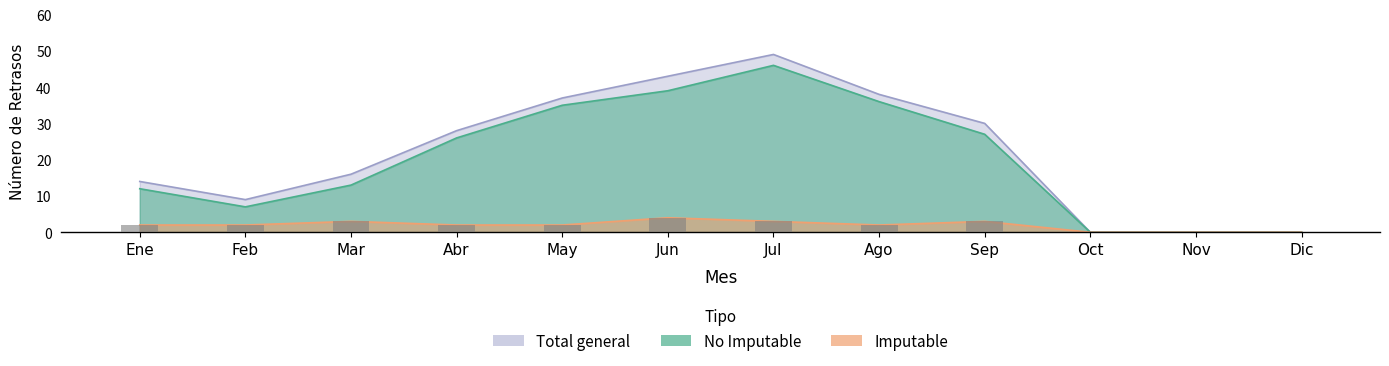

Reading right to left, transcribe all the data shown in this chart.

Imputable: 0	0	0	3	2	3	4	2	2	3	2	2
No Imputable: 0	0	0	27	36	46	39	35	26	13	7	12
Total general: 0	0	0	30	38	49	43	37	28	16	9	14